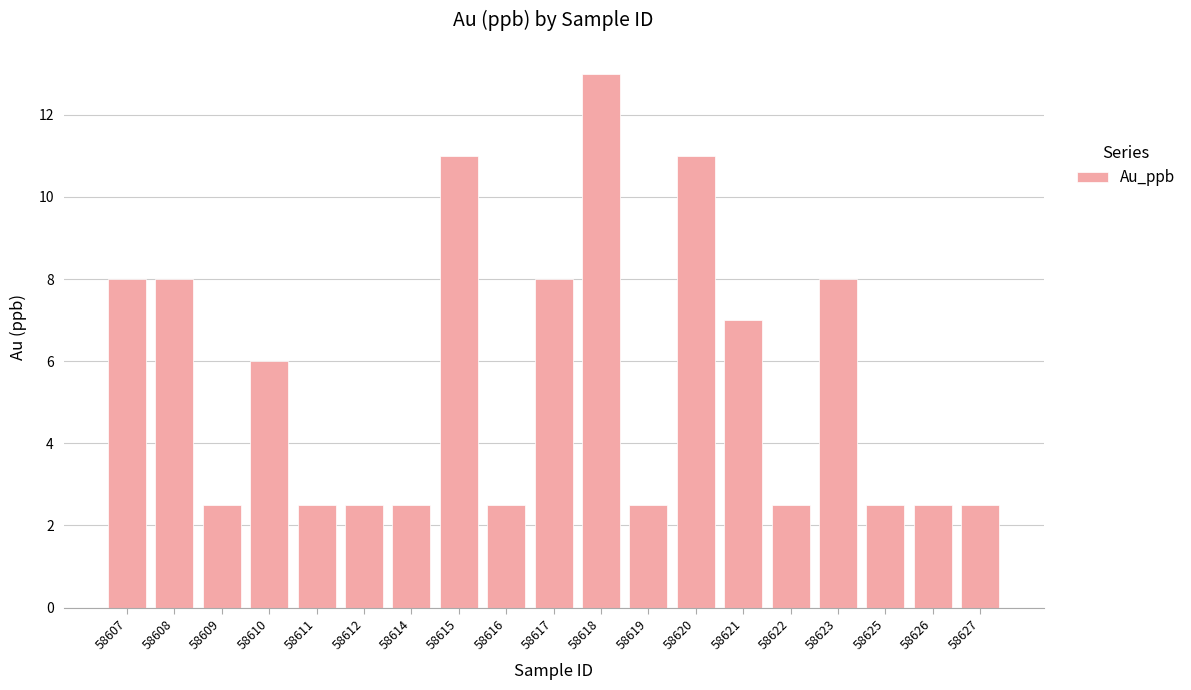

Read the value at 58622.

2.5